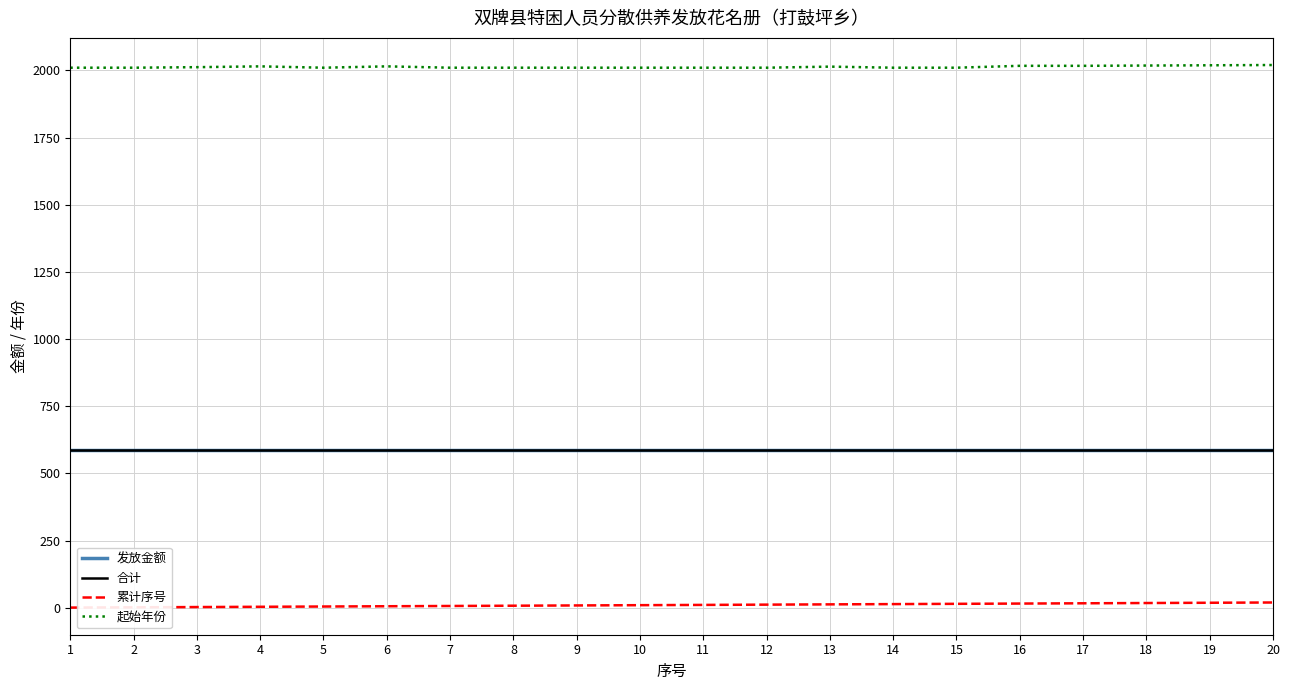

Reading right to left, list all the values displayed in this chart.

发放金额: 586	586	586	586	586	586	586	586	586	586	586	586	586	586	586	586	586	586	586	586
合计: 586	586	586	586	586	586	586	586	586	586	586	586	586	586	586	586	586	586	586	586
累计序号: 20	19	18	17	16	15	14	13	12	11	10	9	8	7	6	5	4	3	2	1
起始年份: 2020	2019	2018	2017	2017	2010	2010	2014	2010	2010	2010	2010	2010	2010	2015	2010	2015	2012	2010	2010